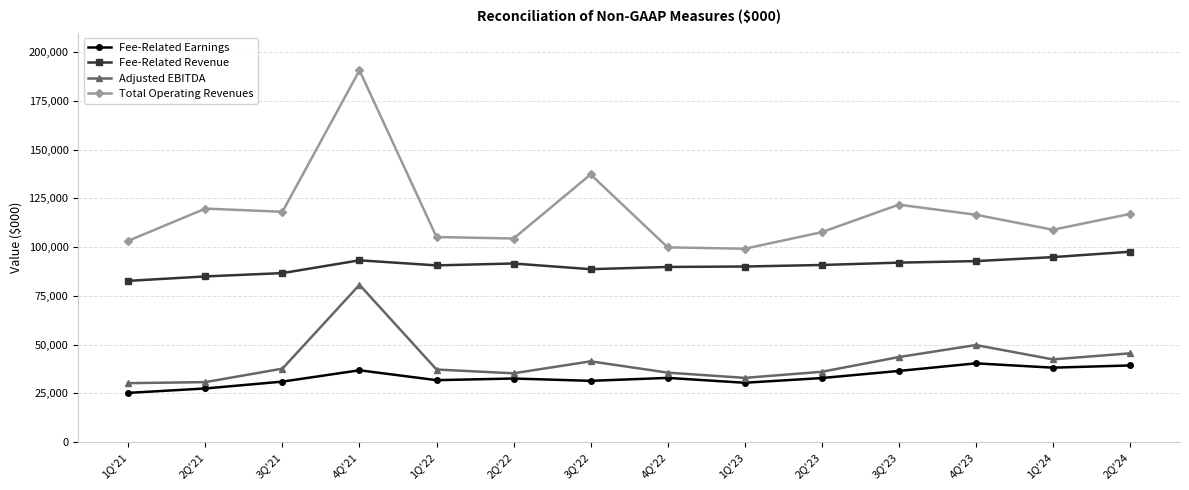

Rank the series by their maximum value, from lowest to highest.

Fee-Related Earnings, Adjusted EBITDA, Fee-Related Revenue, Total Operating Revenues